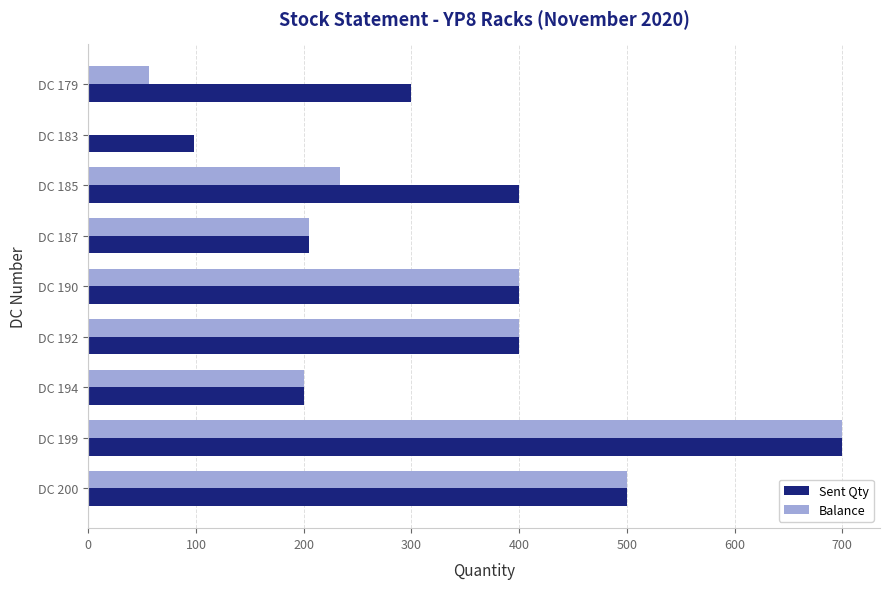

How many categories are shown in the chart?

9